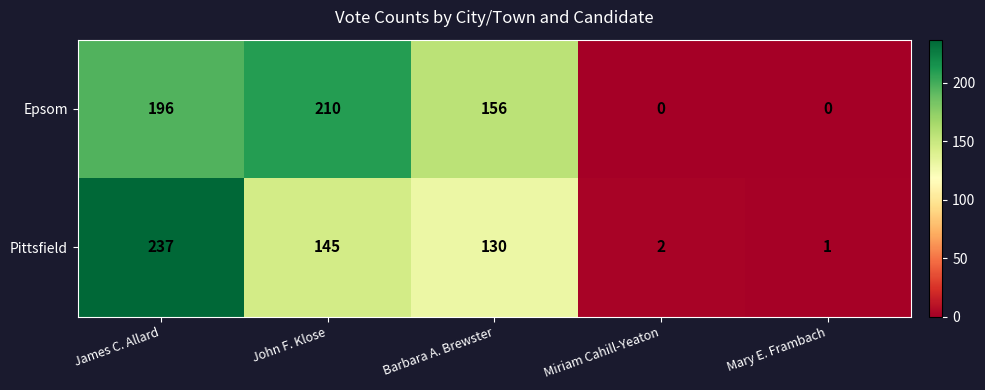

What is the total value across all series at John F. Klose?

355